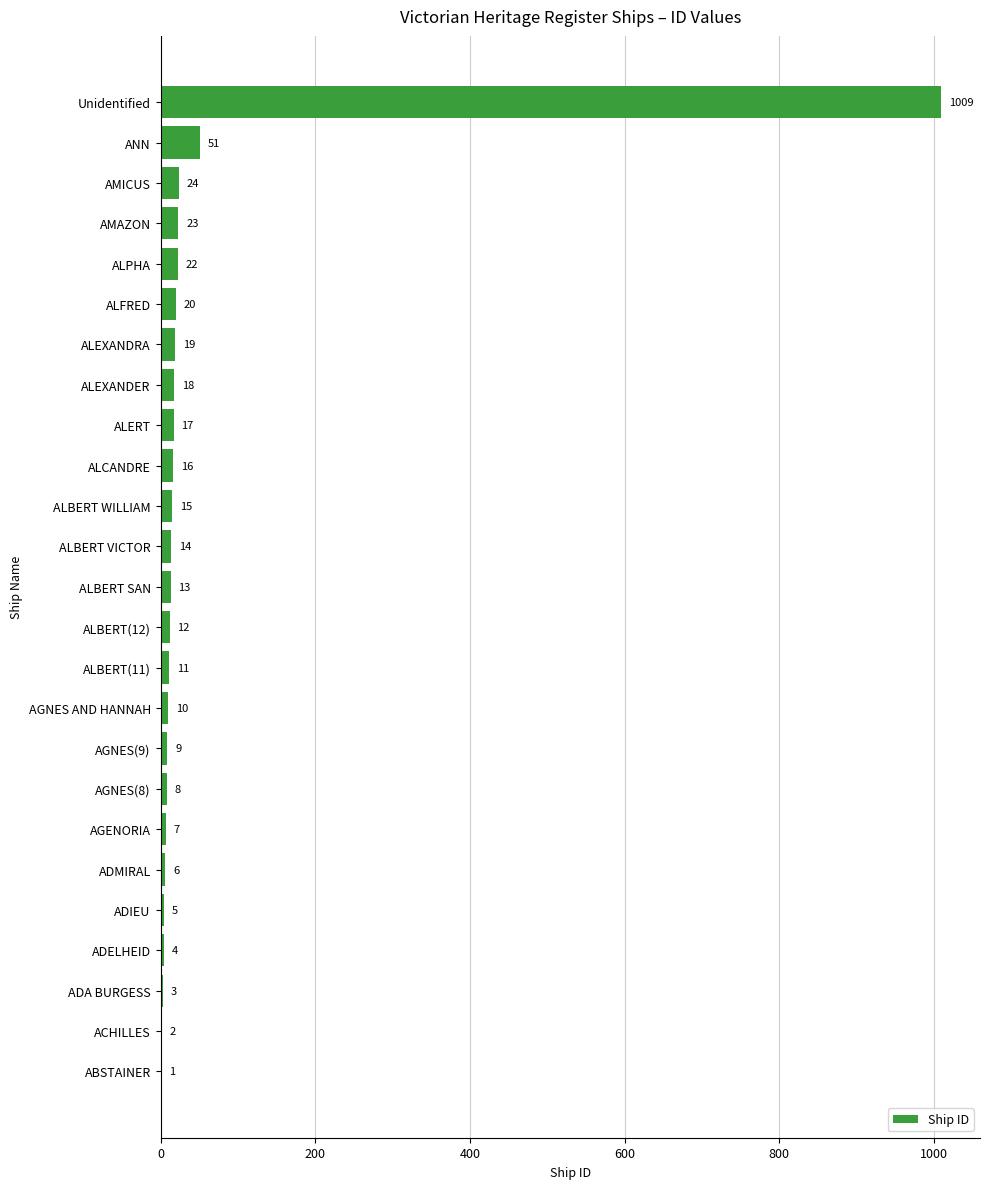

What is the sum of all values?

1339